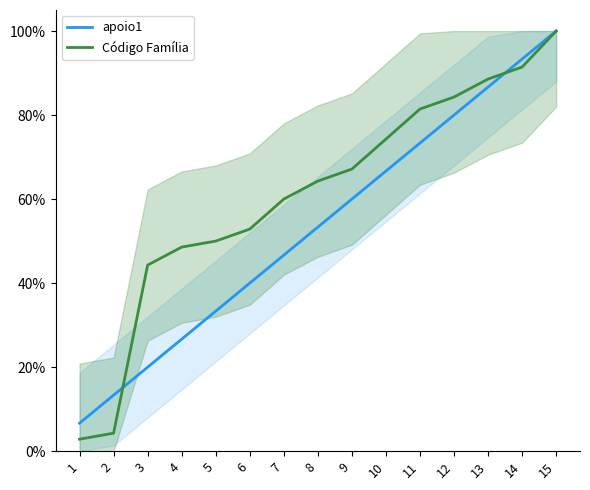

Reading right to left, list all the values displayed in this chart.

apoio1: 1.0	0.9	0.9	0.8	0.7	0.7	0.6	0.5	0.5	0.4	0.3	0.3	0.2	0.1	0.1
Código Família: 1.0	0.9	0.9	0.8	0.8	0.7	0.7	0.6	0.6	0.5	0.5	0.5	0.4	0.0	0.0